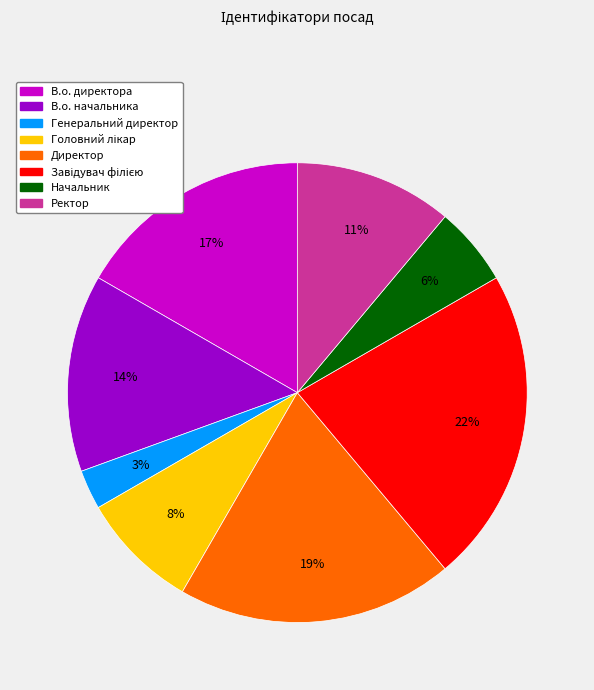

How many slices are in this pie chart?

8